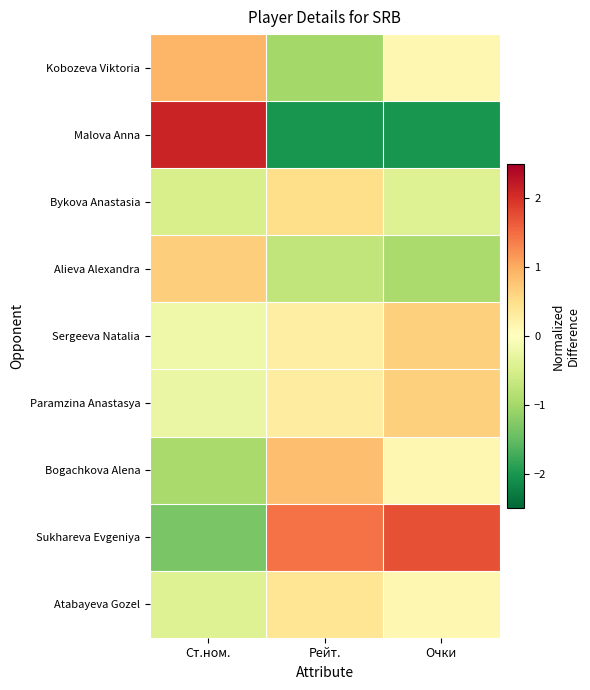

Reading left to right, extract all data points from this chart.

Kobozeva Viktoria: Ст.ном.=0.9	Рейт.=-1.0	Очки=0.1
Malova Anna: Ст.ном.=2.1	Рейт.=-2.0	Очки=-2.0
Bykova Anastasia: Ст.ном.=-0.5	Рейт.=0.5	Очки=-0.4
Alieva Alexandra: Ст.ном.=0.7	Рейт.=-0.7	Очки=-0.9
Sergeeva Natalia: Ст.ном.=-0.2	Рейт.=0.3	Очки=0.7
Paramzina Anastasya: Ст.ном.=-0.3	Рейт.=0.3	Очки=0.7
Bogachkova Alena: Ст.ном.=-1.0	Рейт.=0.8	Очки=0.1
Sukhareva Evgeniya: Ст.ном.=-1.3	Рейт.=1.5	Очки=1.7
Atabayeva Gozel: Ст.ном.=-0.4	Рейт.=0.4	Очки=0.1